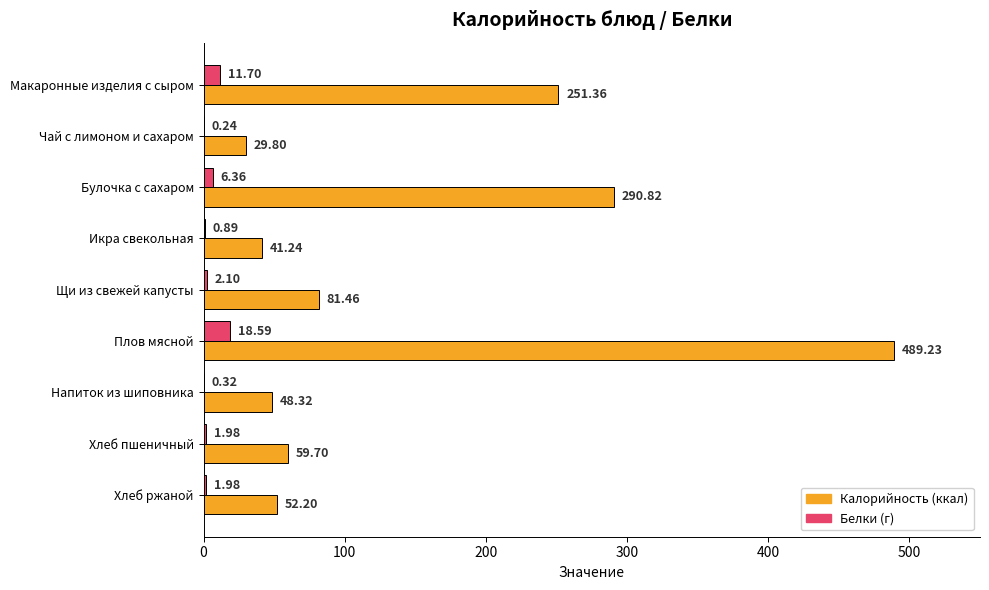

At which category is the sum across all series the highest?

Плов мясной